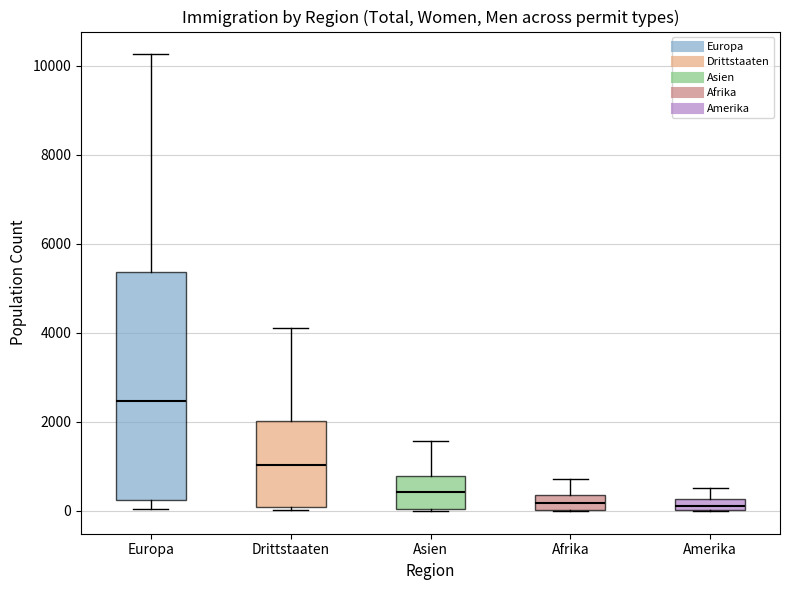

Which box is the tallest, from its lower edge to its upper edge?

Europa